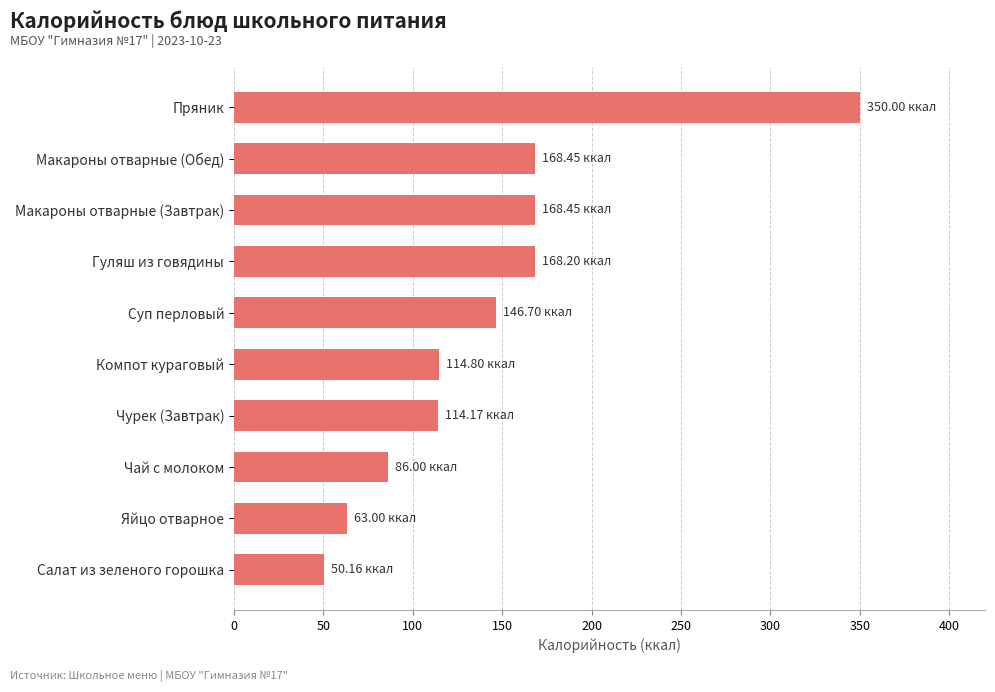

Are the bars grouped side by side (vs. stacked)?

No